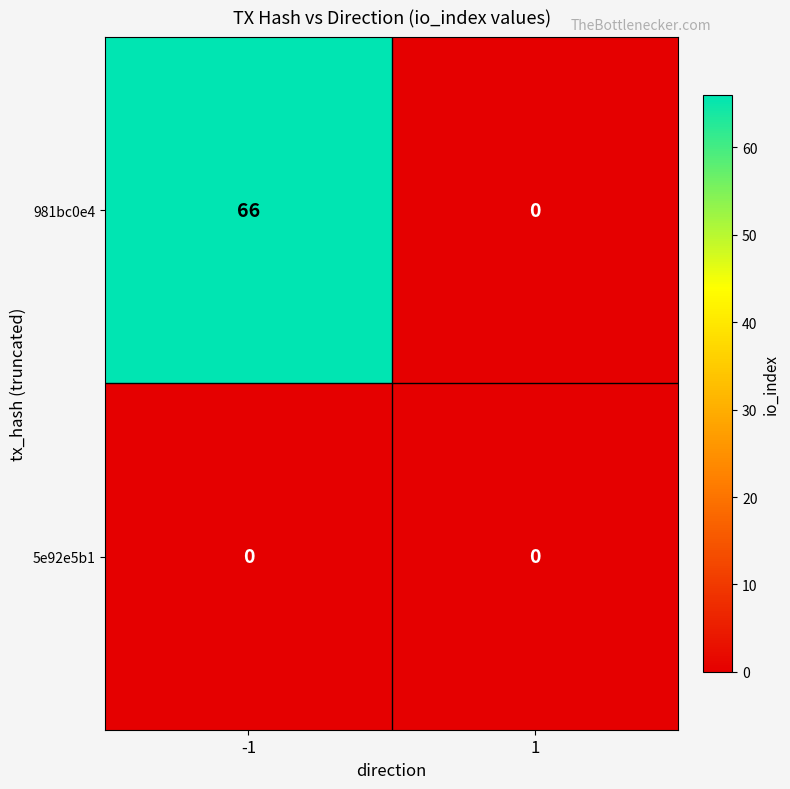

Which series has the largest total across all categories?

981bc0e4